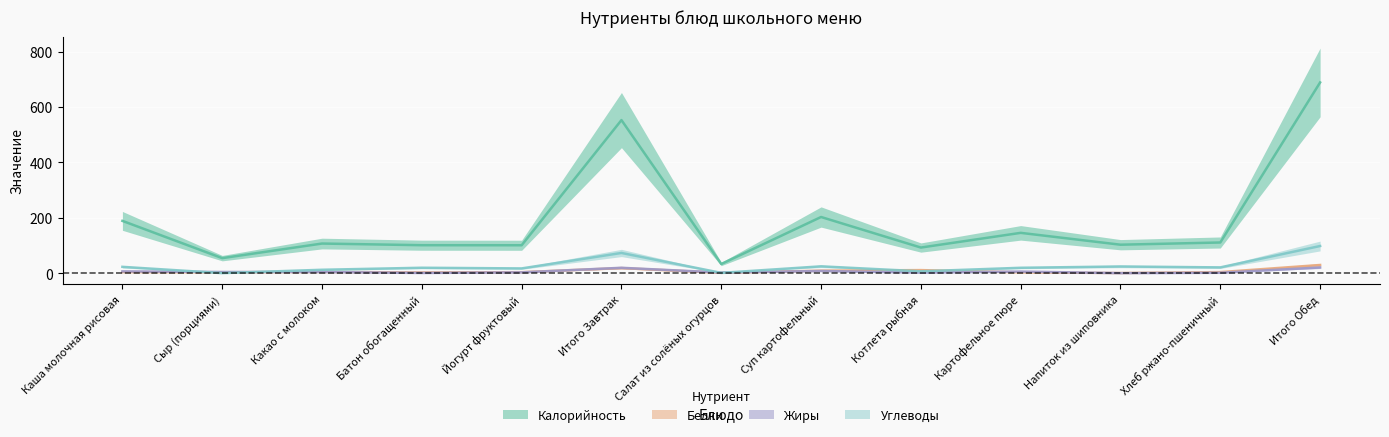

What is the sum of the Жиры values at Суп картофельный and Салат из солёных огурцов?

10.6